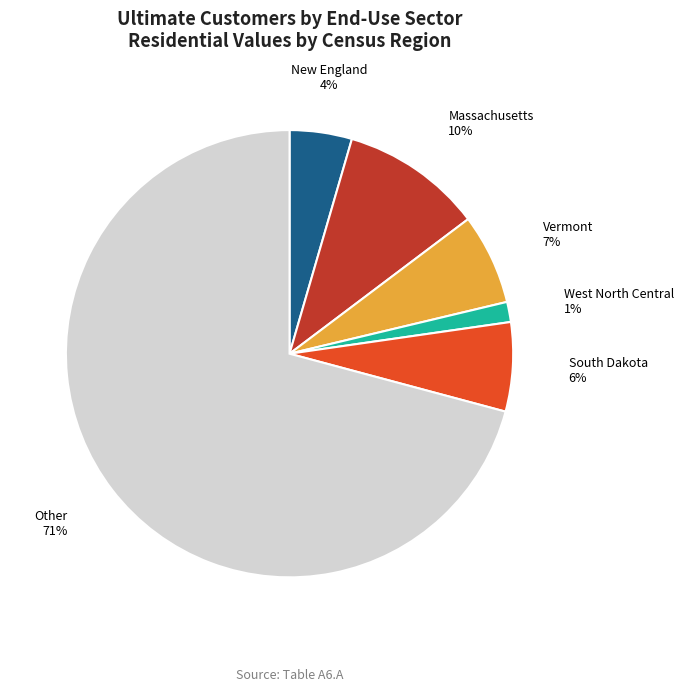

To the nearest percent, what is the average slice percentage?

17%